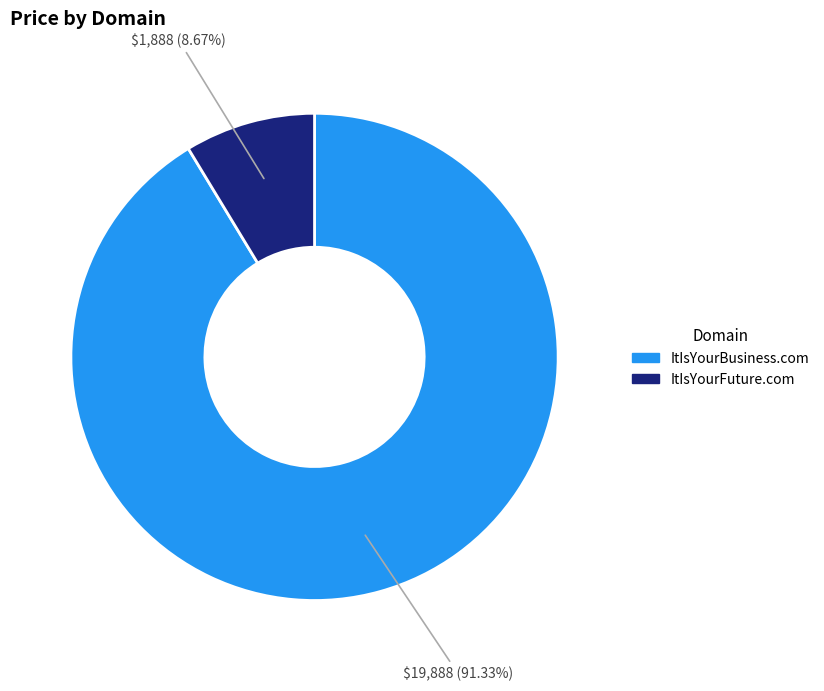

The ItIsYourBusiness.com slice represents 91% of the pie. True or false?

True